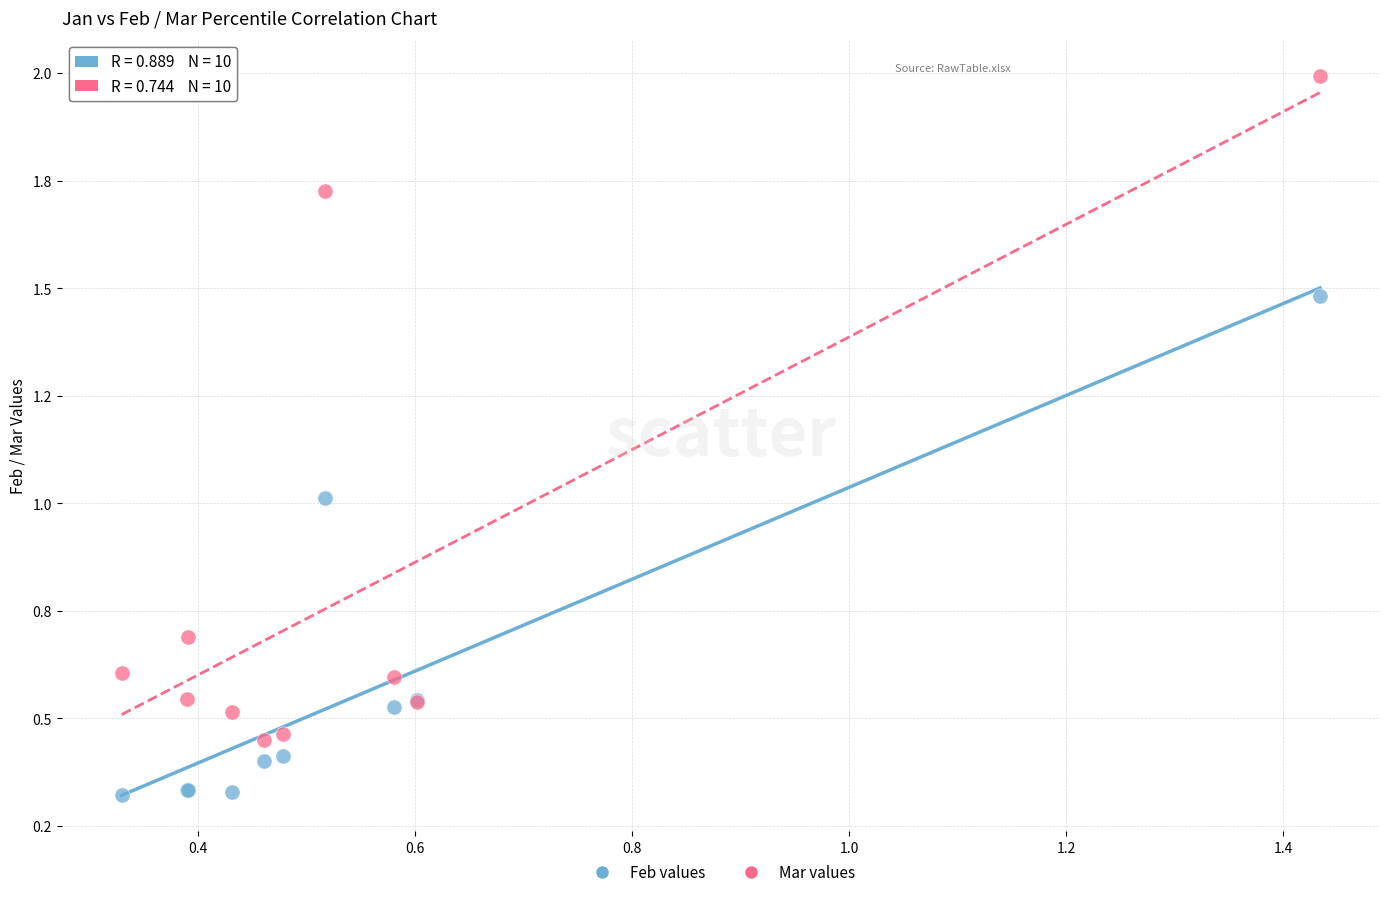

What are all the series names shown in the legend?

Feb values, Mar values